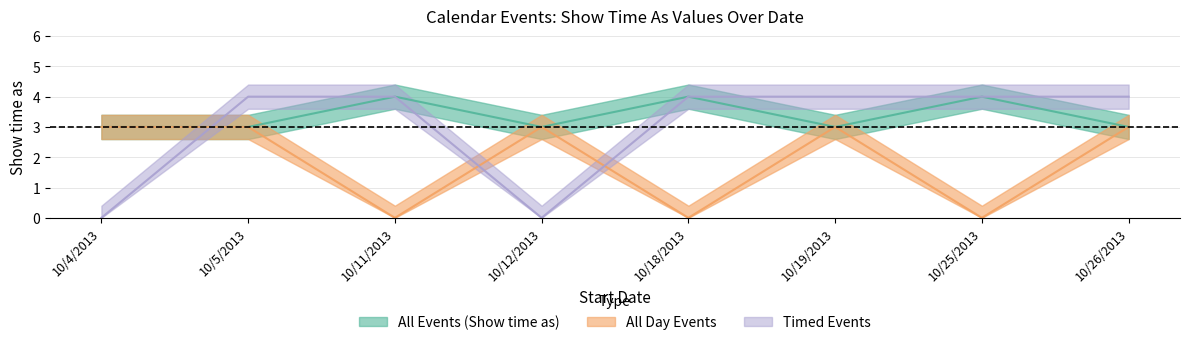

What is the total value across all series at 10/11/2013?

8